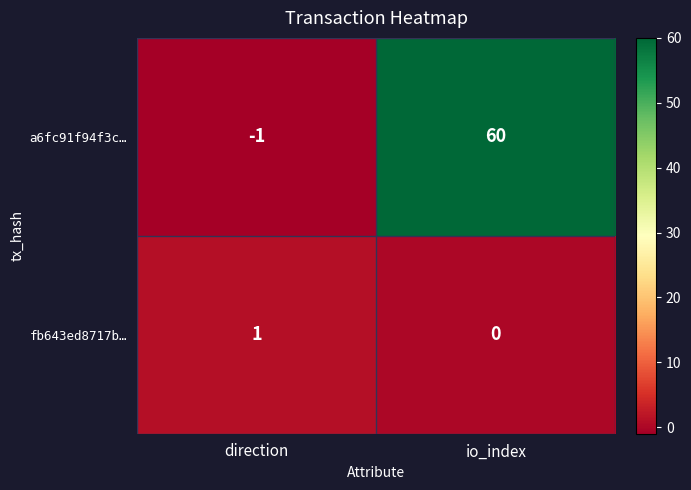

Count the number of categories in the chart.

2